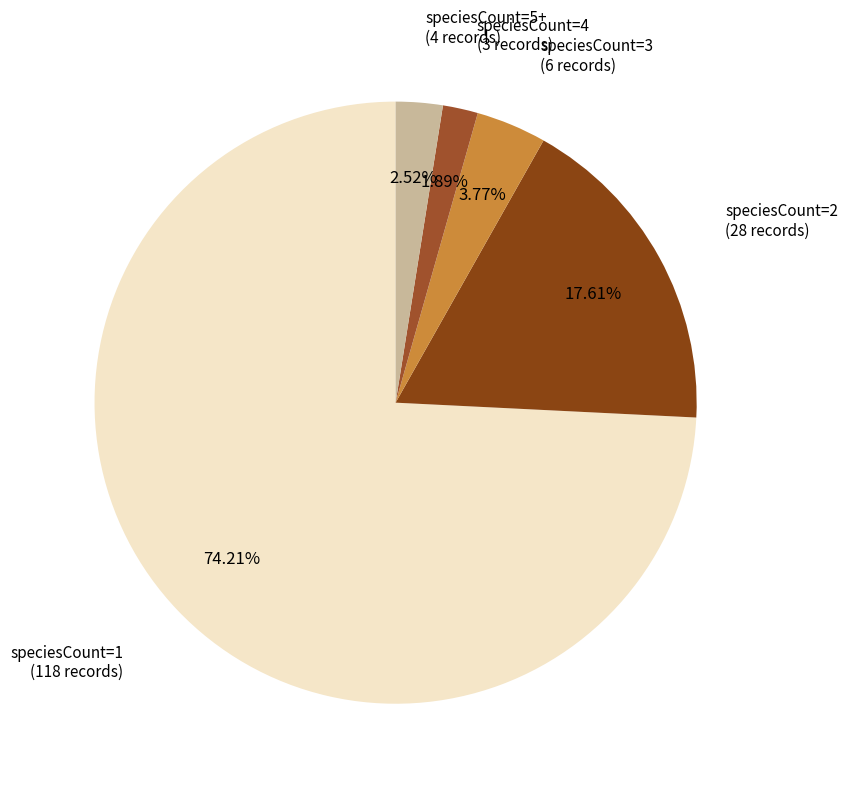

How many segments does this pie chart have?

5